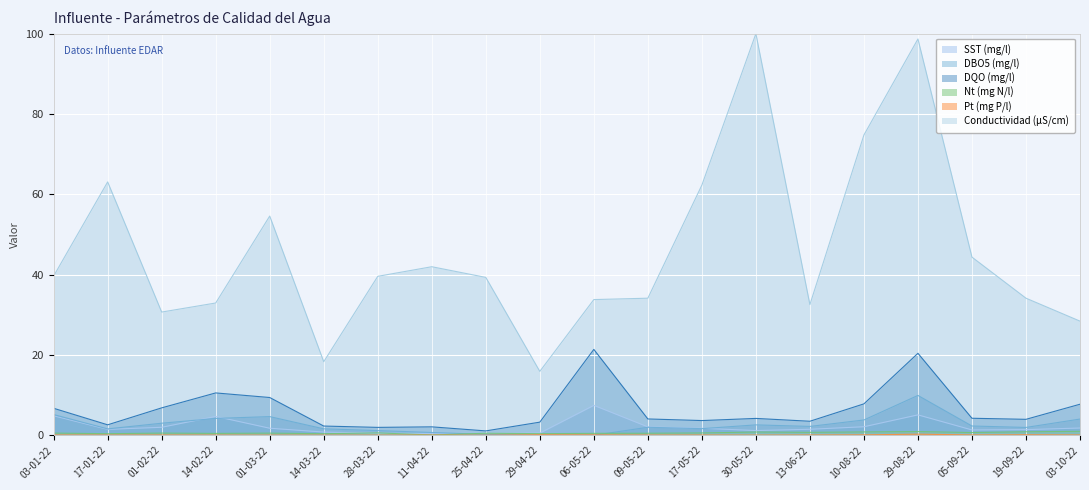

True or false: Conductividad (µS/cm) and SST (mg/l) cross at least once.

False